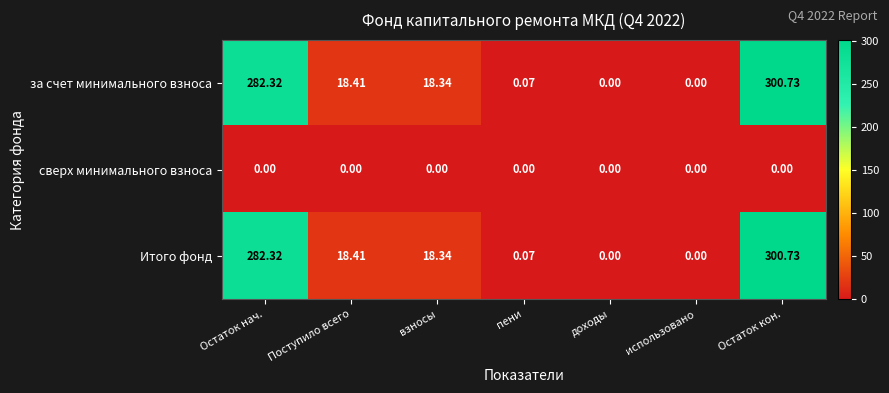

Where is за счет минимального взноса nearest to the value 150?

Поступило всего